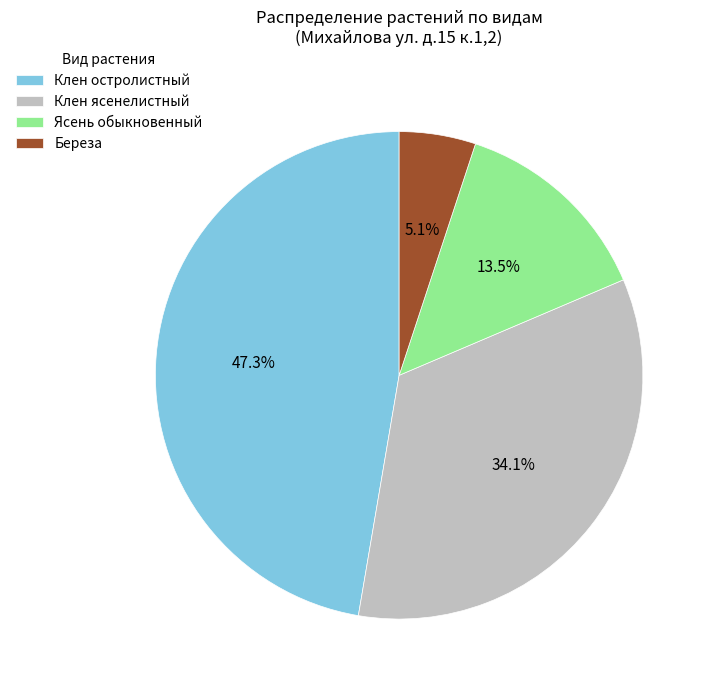

Do Ясень обыкновенный and Береза together represent more than half of the pie?

No